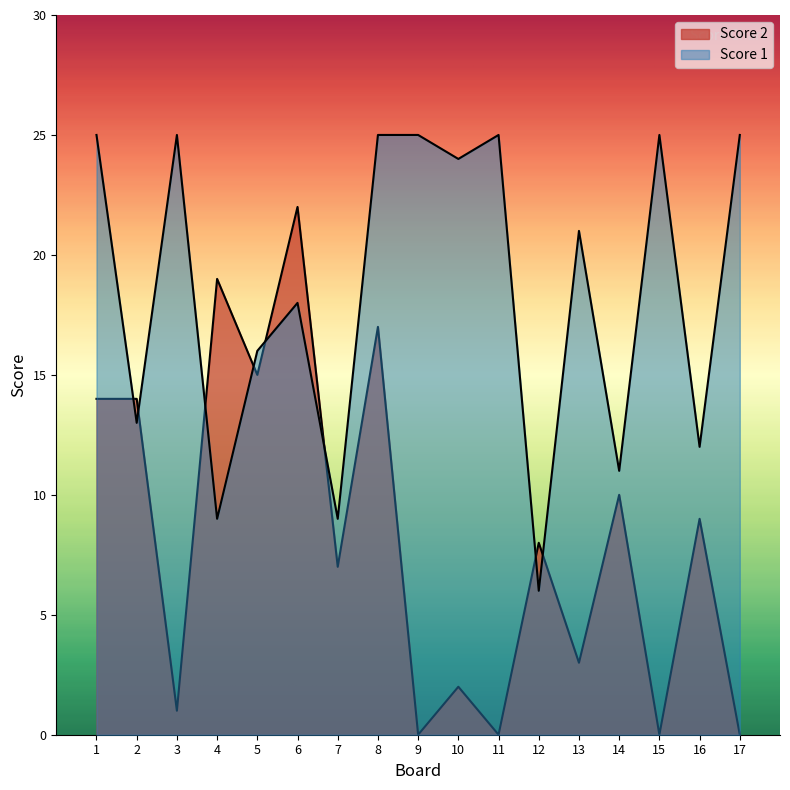

How many categories are shown in the chart?

17